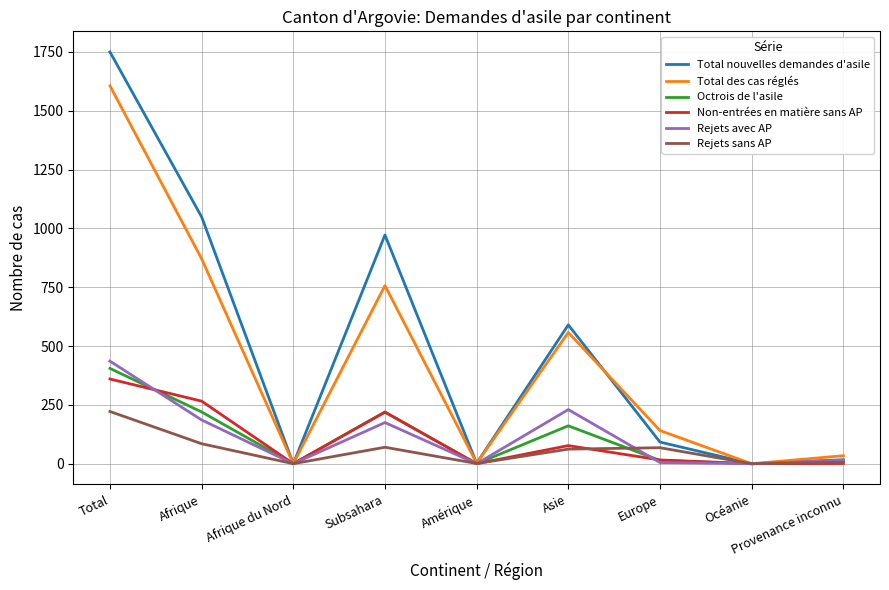

Is it true that Octrois de l'asile equals 161 at Asie?

True